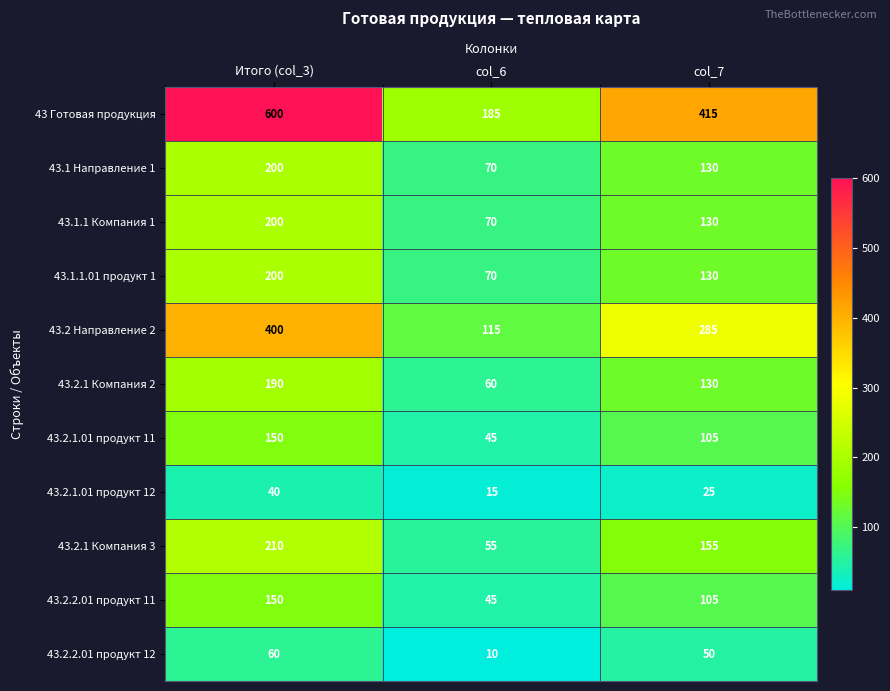

Which series has the largest range (max minus min)?

43 Готовая продукция